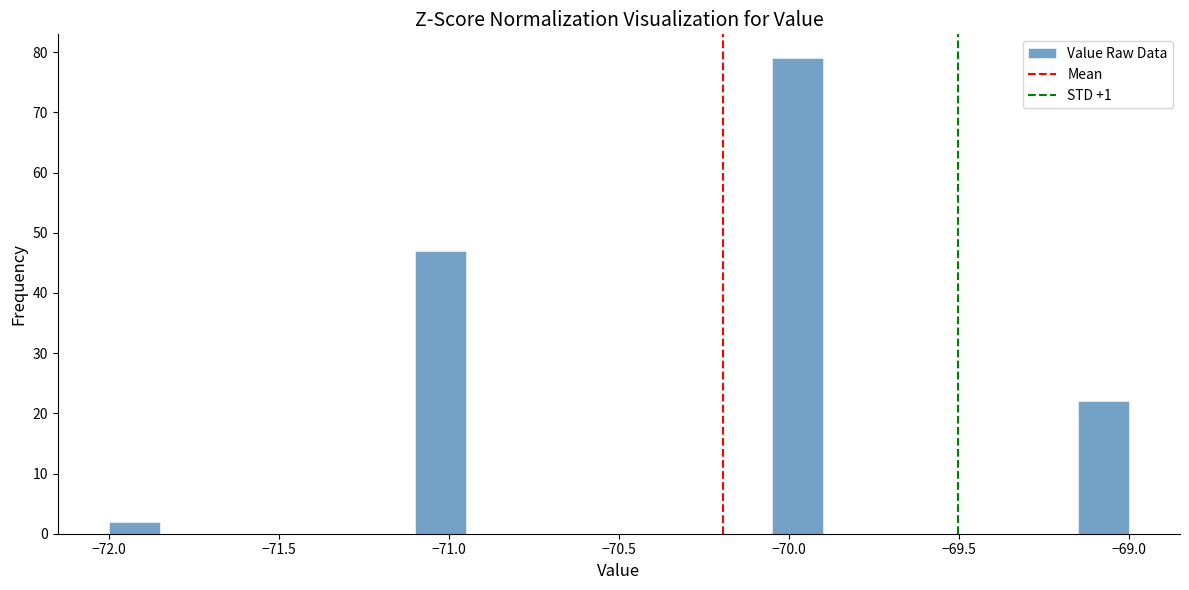

Read against the x-axis, roughly where is the centre of the tallest bar?

-69.95